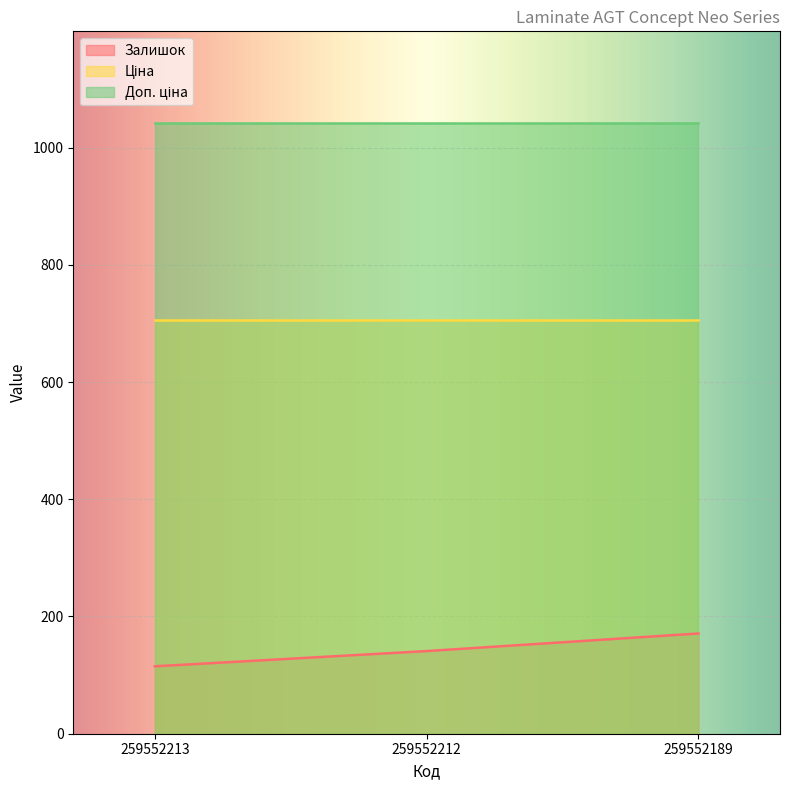

The value of Залишок at 259552189 is 171.0. True or false?

True